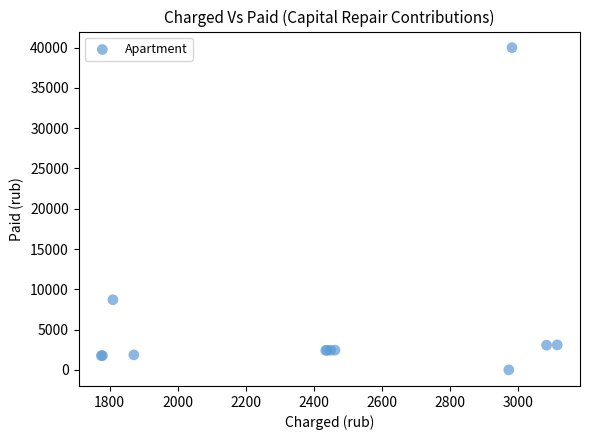

What Y value in the scatter plot is closest to 19998?

8705.9